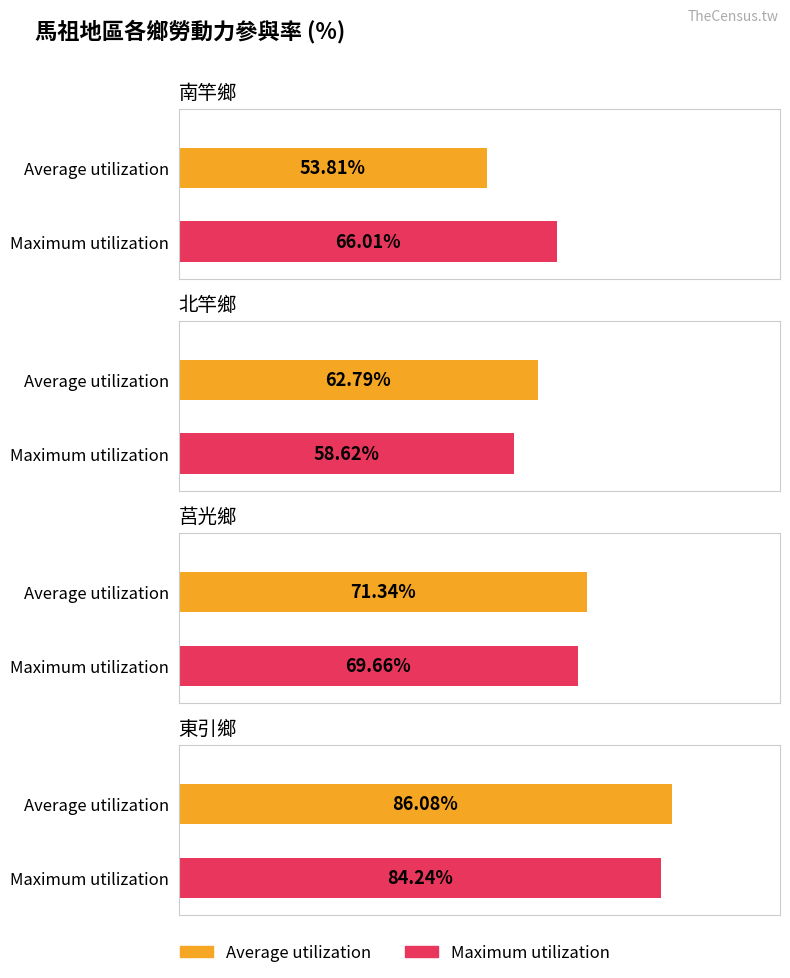

How many values in the Maximum utilization series are below 69?

2